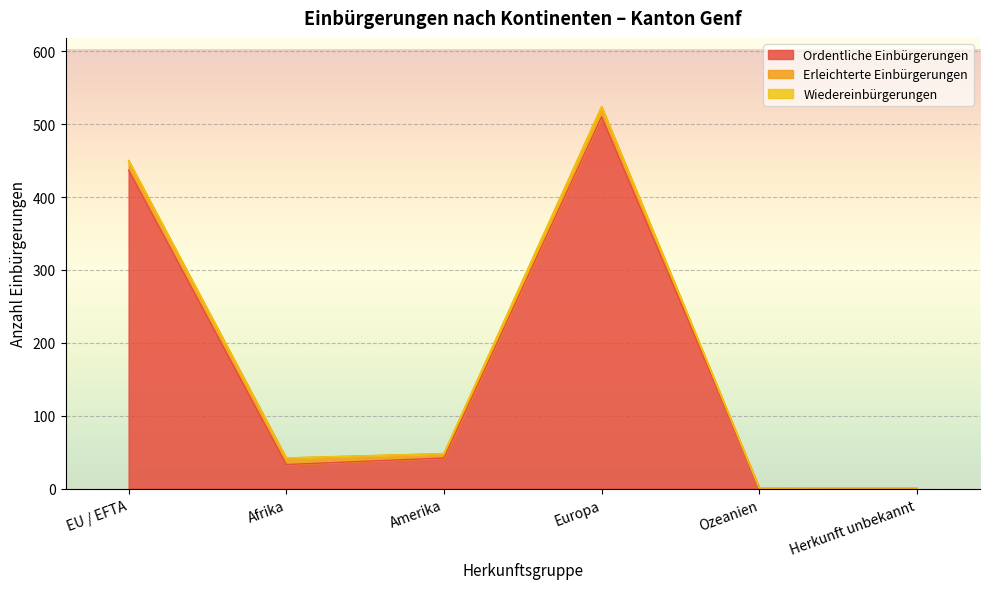

What position from the left is Herkunft unbekannt?

6